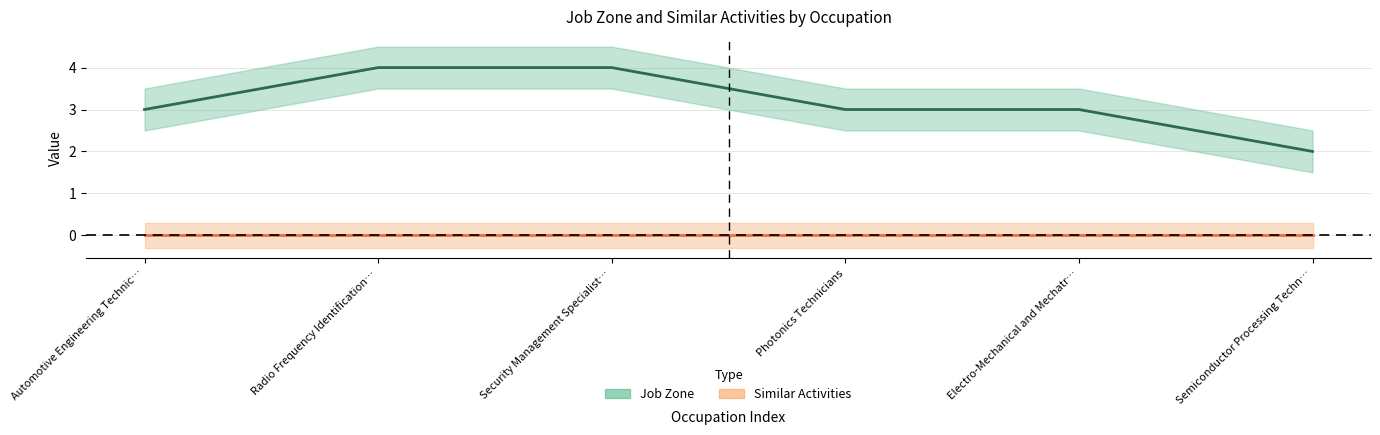

Reading right to left, extract all data points from this chart.

Job Zone: 2	3	3	4	4	3
Similar Activities: 0	0	0	0	0	0